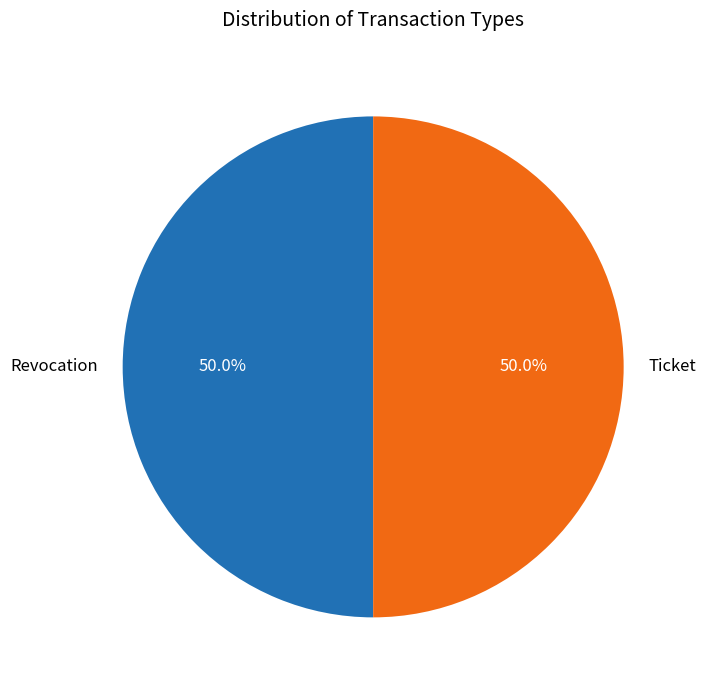

What percentage is the Revocation slice, to the nearest percent?

50%